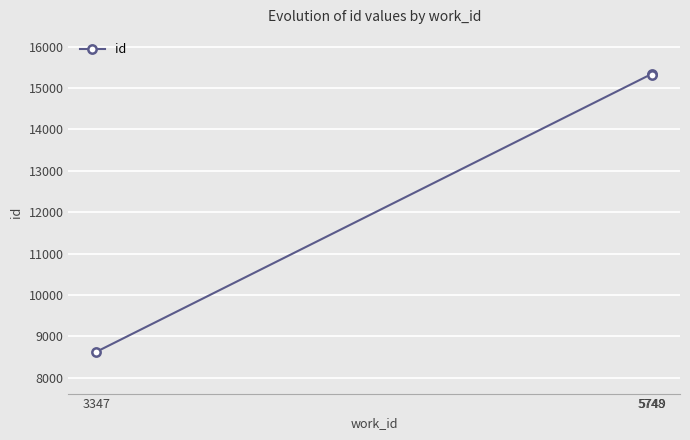

What is the minimum value shown in the chart?

8624.5